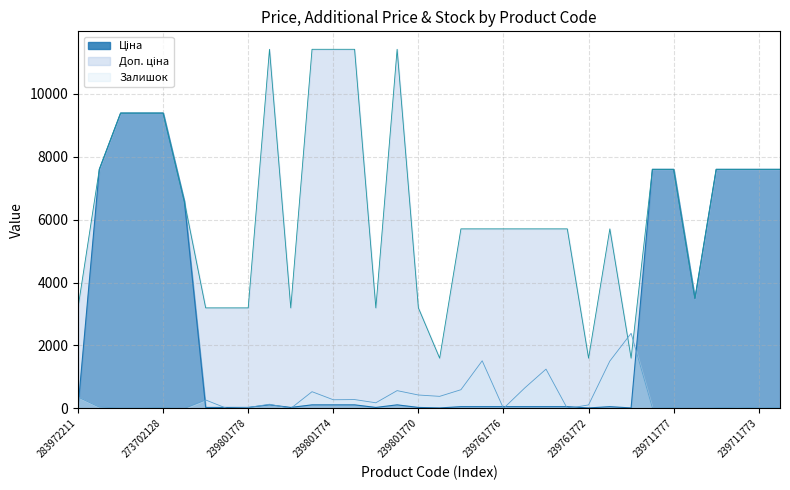

What is the difference between the second highest and second lowest values in the Залишок series?

1514.0